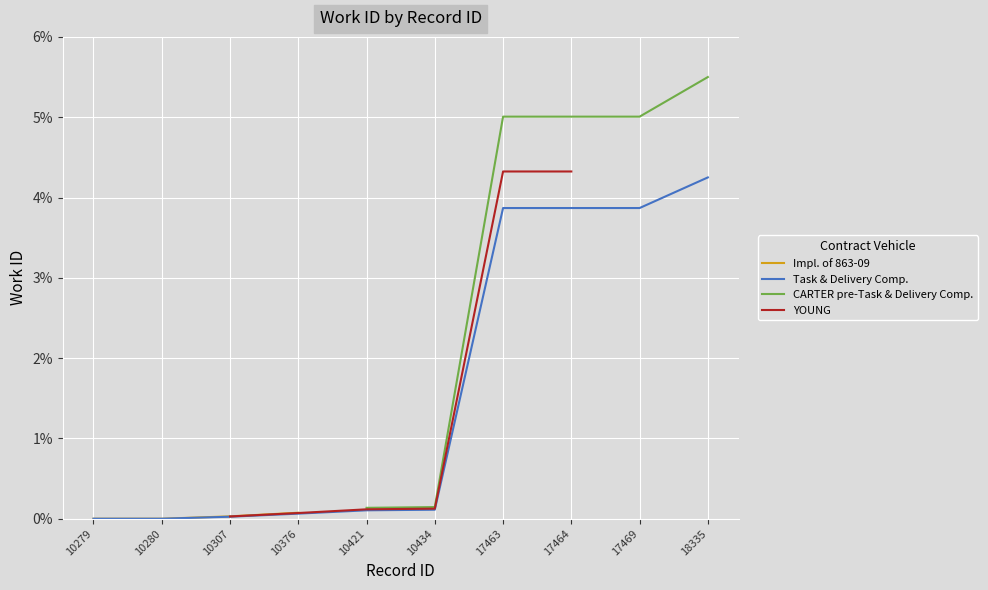

What is the sum of all values?

0.2